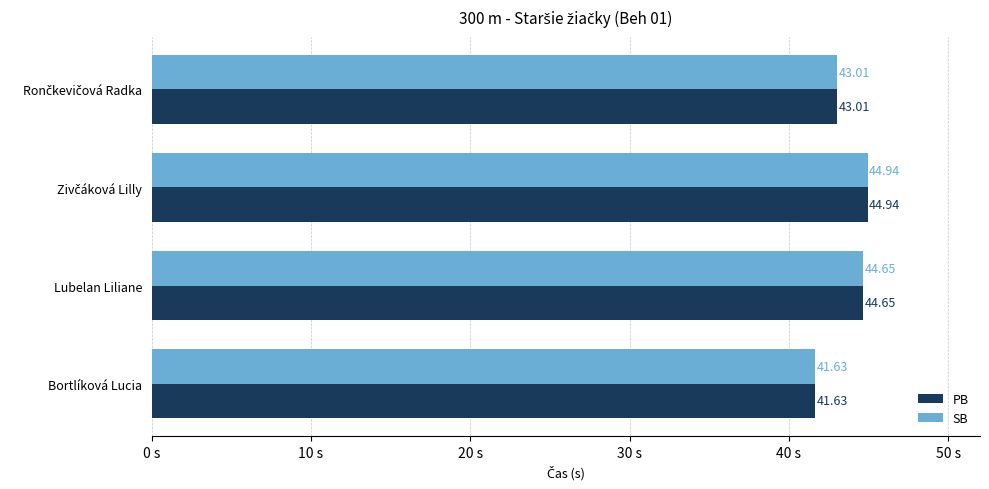

What is the difference between the maximum and minimum values in the PB series?

3.3